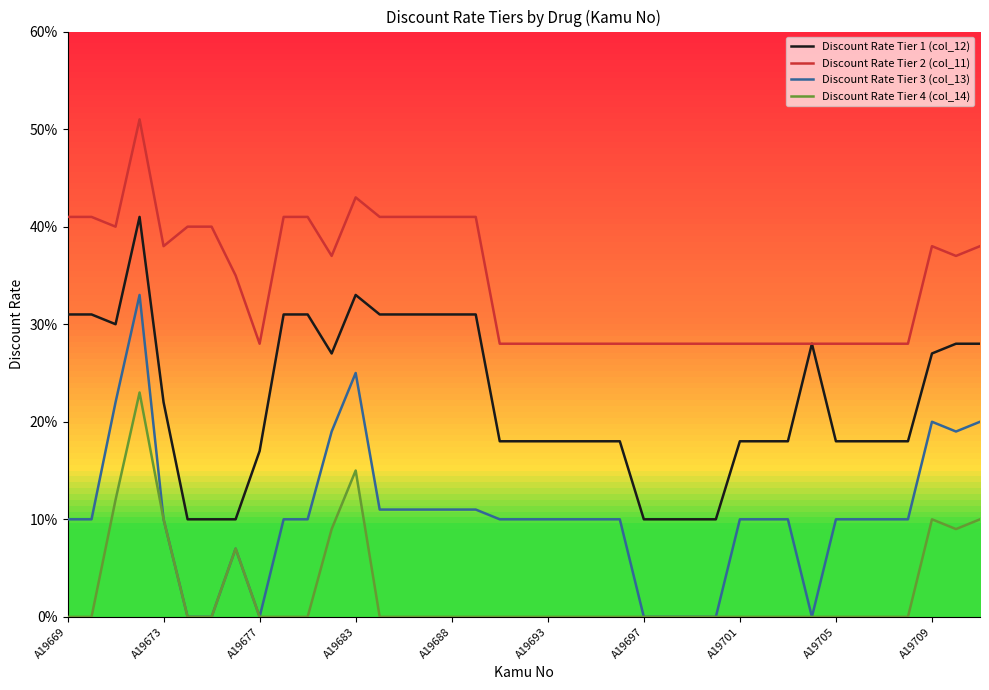

How many Discount Rate Tier 2 (col_11) values are between 0 and 1?

39